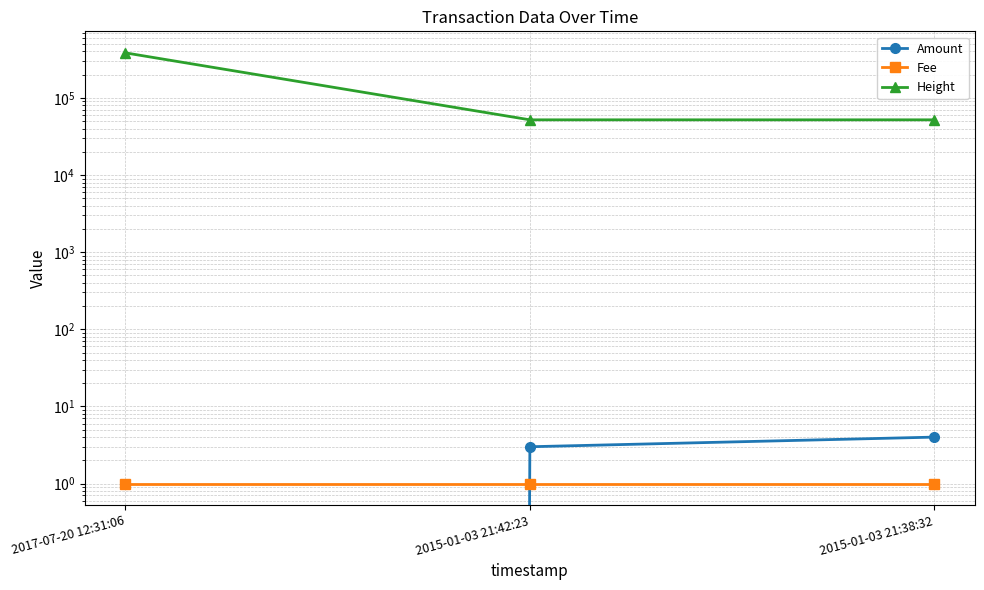

Which has a higher value, 2015-01-03 21:42:23 or 2015-01-03 21:38:32?

2015-01-03 21:38:32